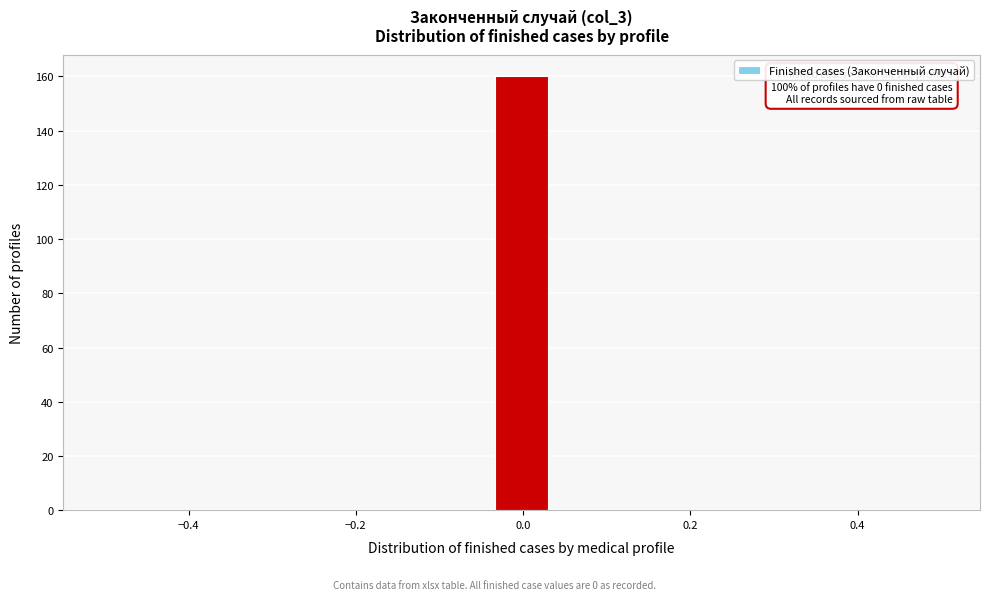

Read against the x-axis, roughly where is the centre of the tallest bar?

0.00